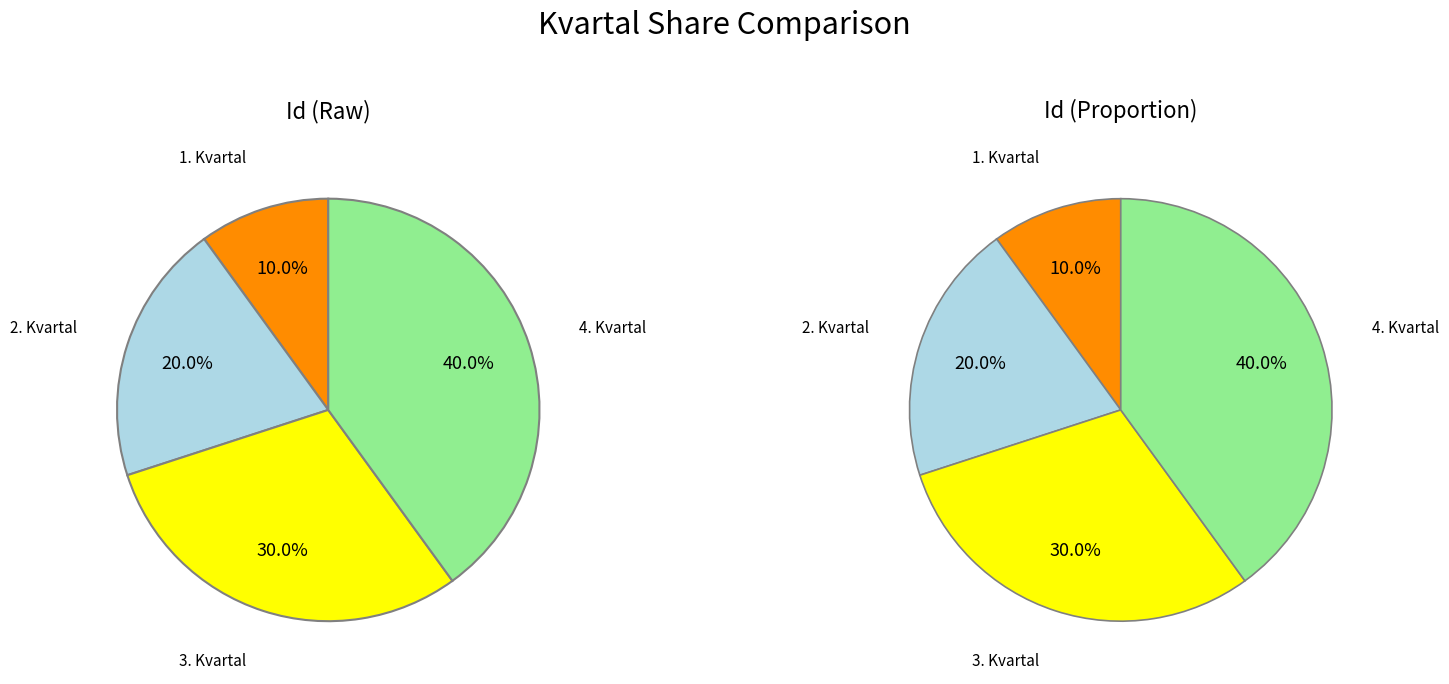

Which category has the smallest portion of the pie?

1. Kvartal